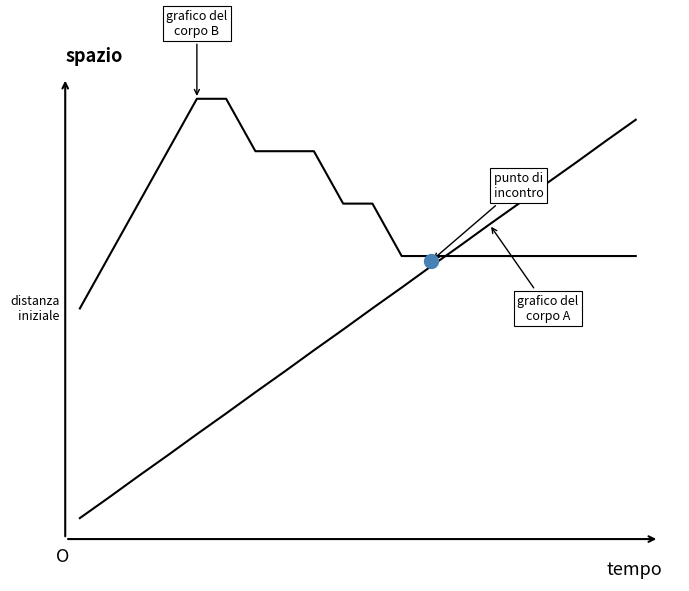

Rank the categories by grafico del corpo A value from highest to lowest.

19, 18, 17, 16, 15, 14, 13, 12, 11, 10, 9, 8, 7, 6, 5, 4, 3, 2, 1, 0